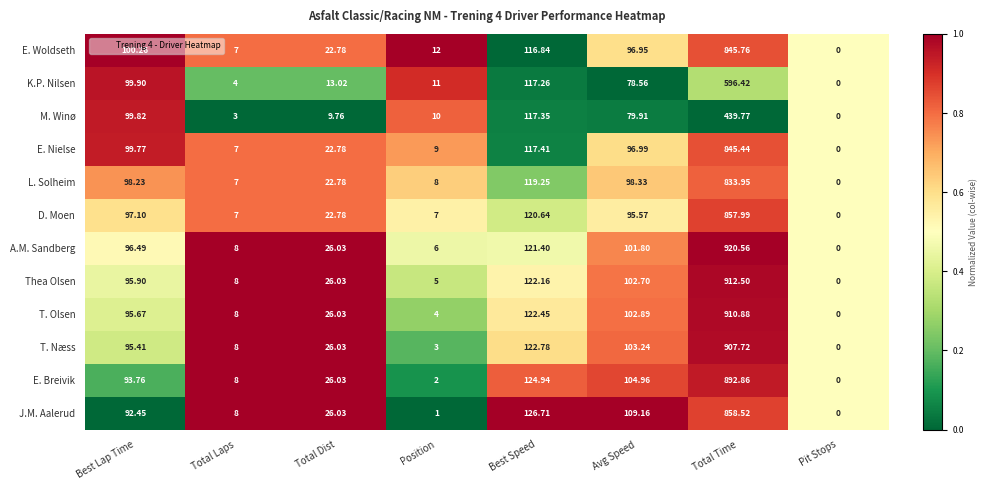

At which category is the sum across all series the highest?

Total Time